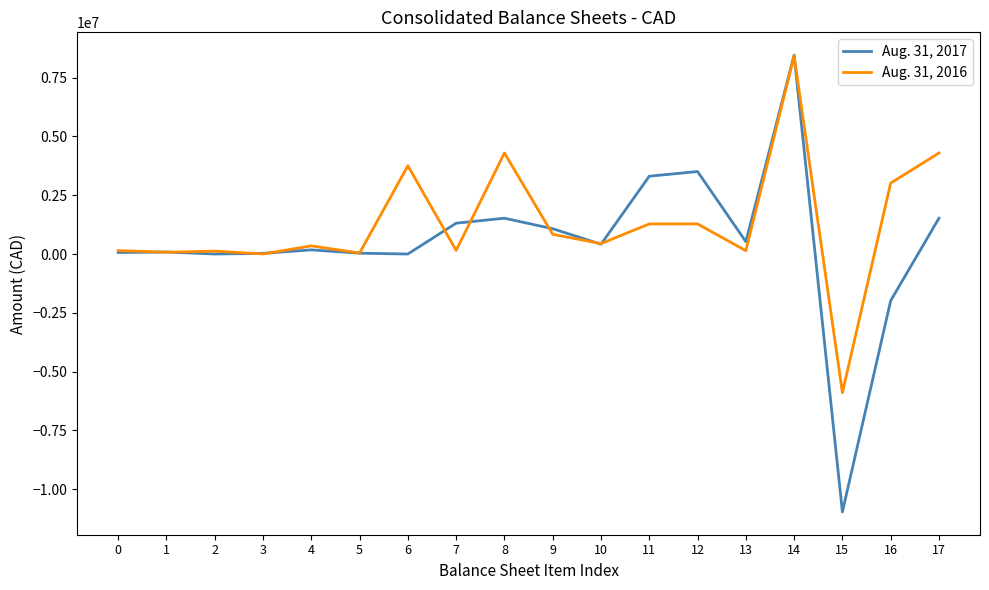

True or false: Aug. 31, 2016 has a value of 2397336 at 6.

False